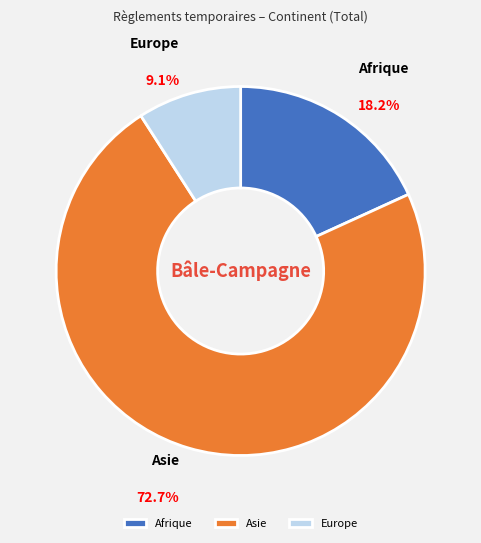

How many slices are in this pie chart?

3